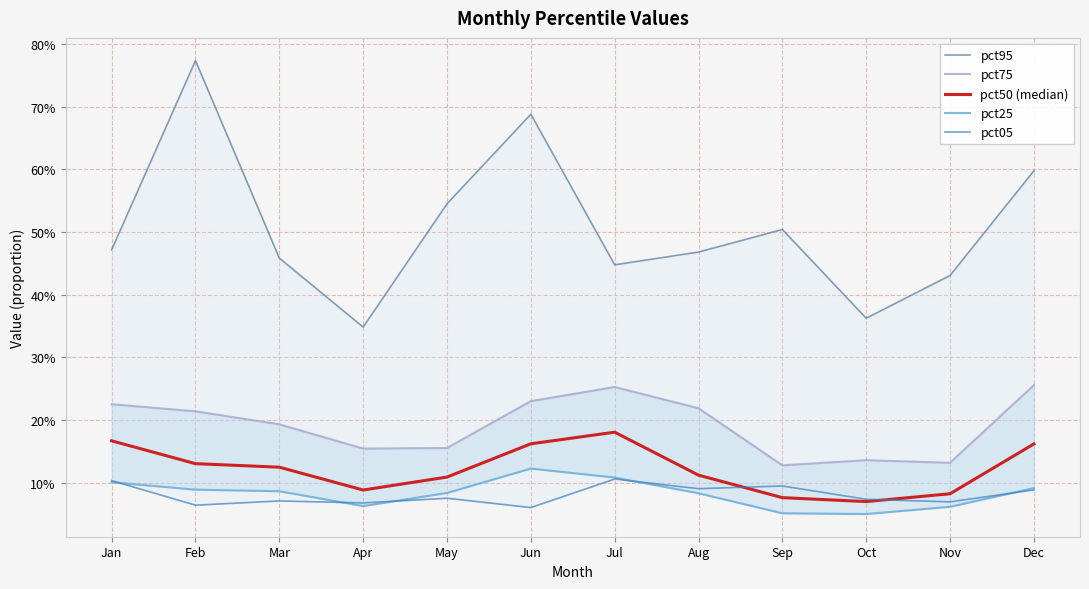

What is the lowest value of the pct95 series?

0.3